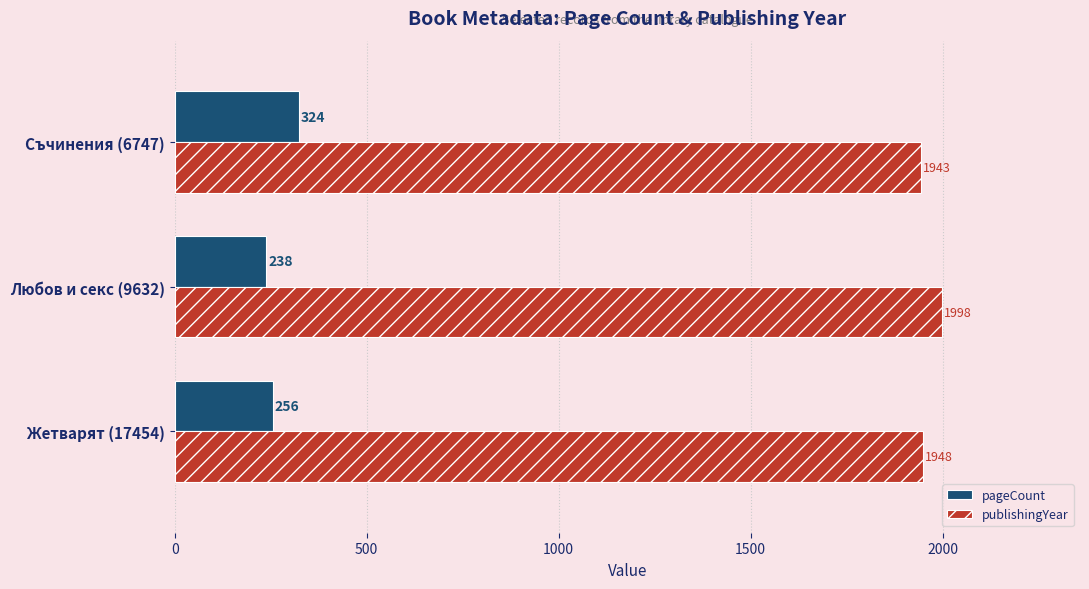

What is the difference between the pageCount values at Съчинения (6747) and Любов и секс (9632)?

86